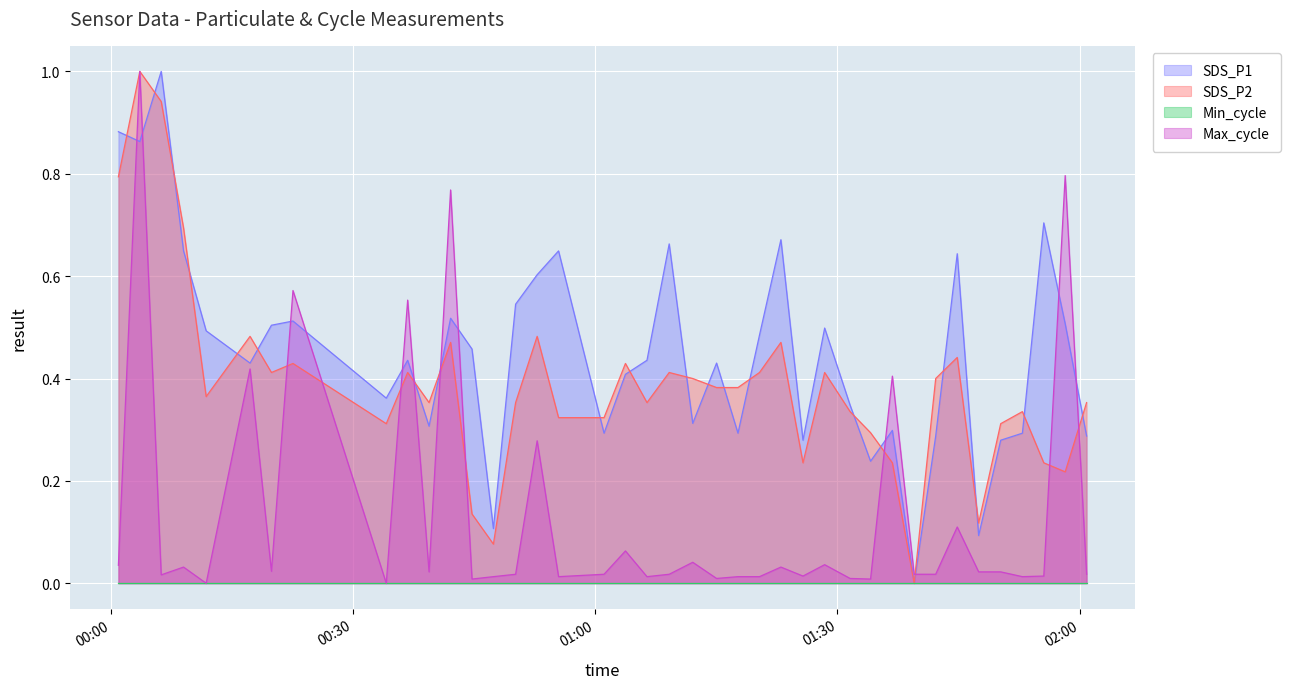

What is the maximum value for Max_cycle?

1.0